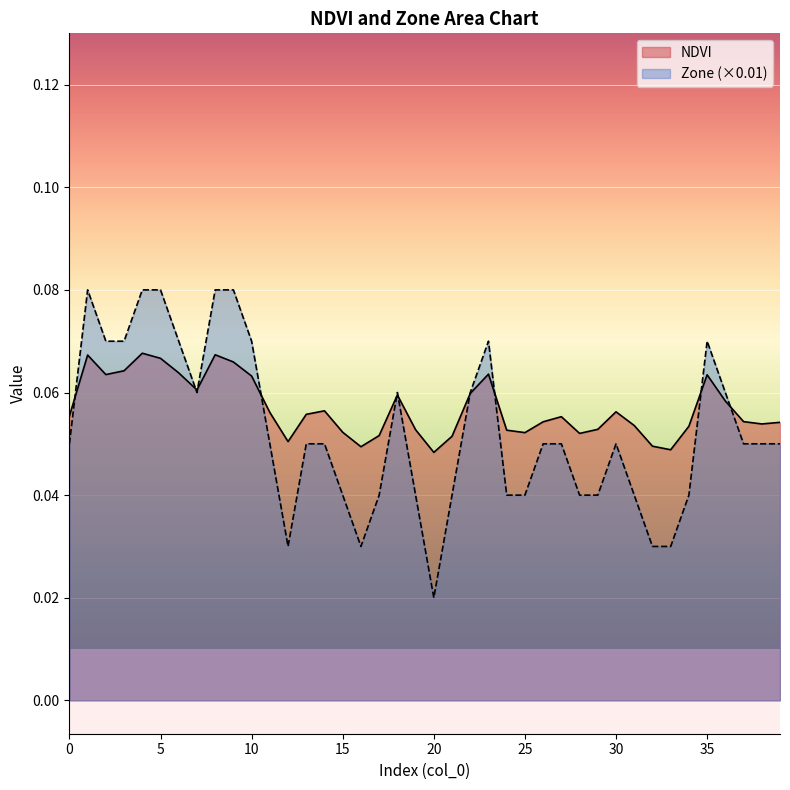

What is the difference between the maximum and minimum values in the Zone series?

0.1